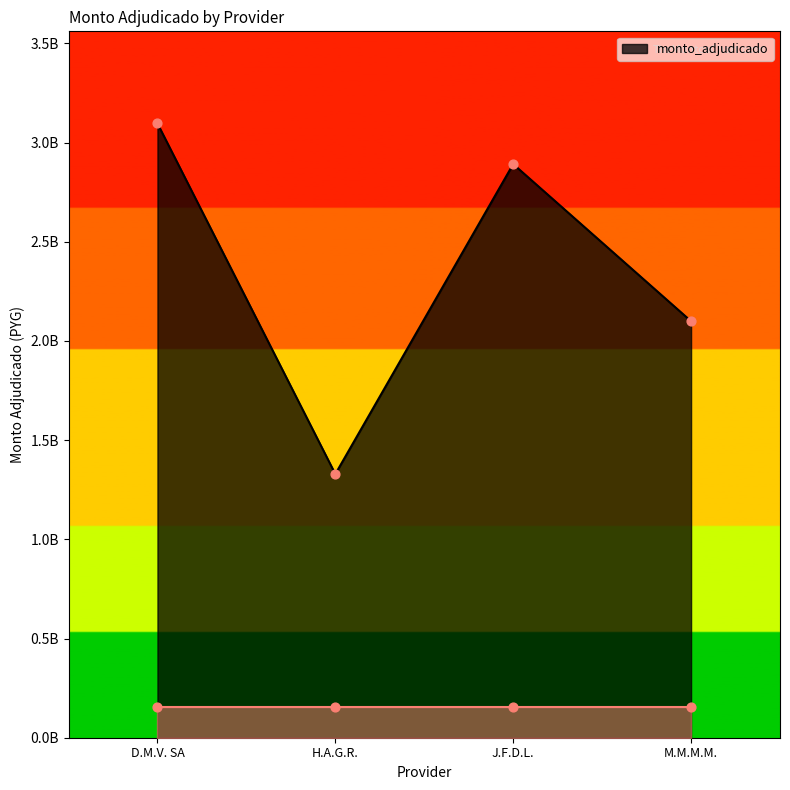

Between M.M.M.M. and J.F.D.L., which is larger?

J.F.D.L.